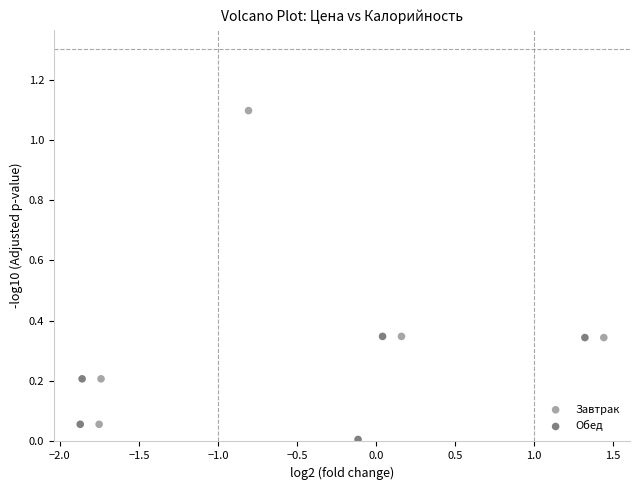

Which series contains the highest Y value?

Завтрак